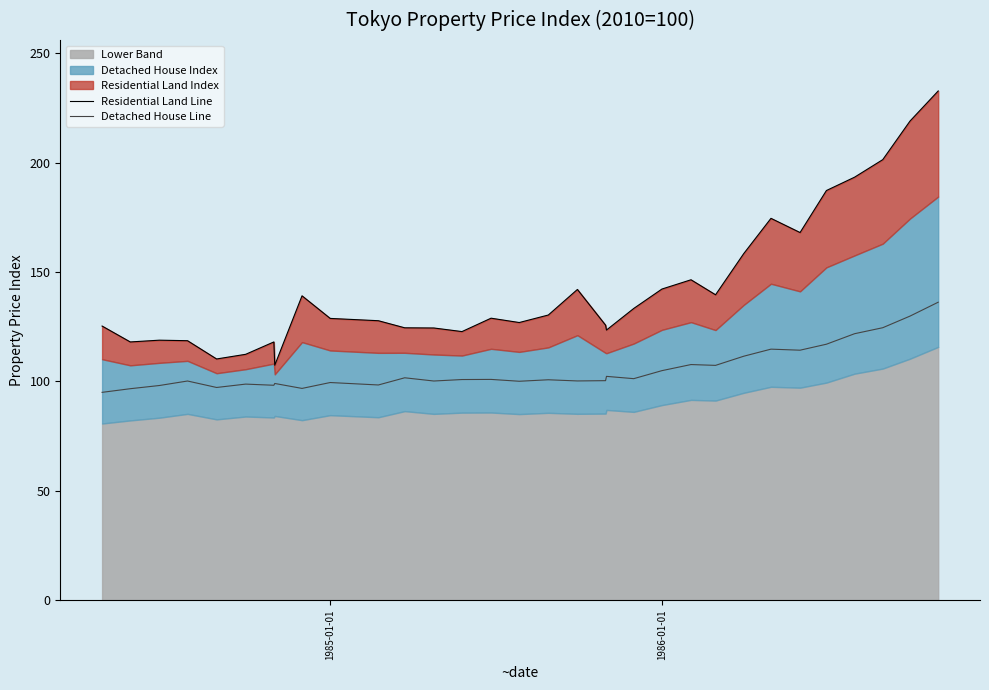

Count the number of categories in the chart.

32